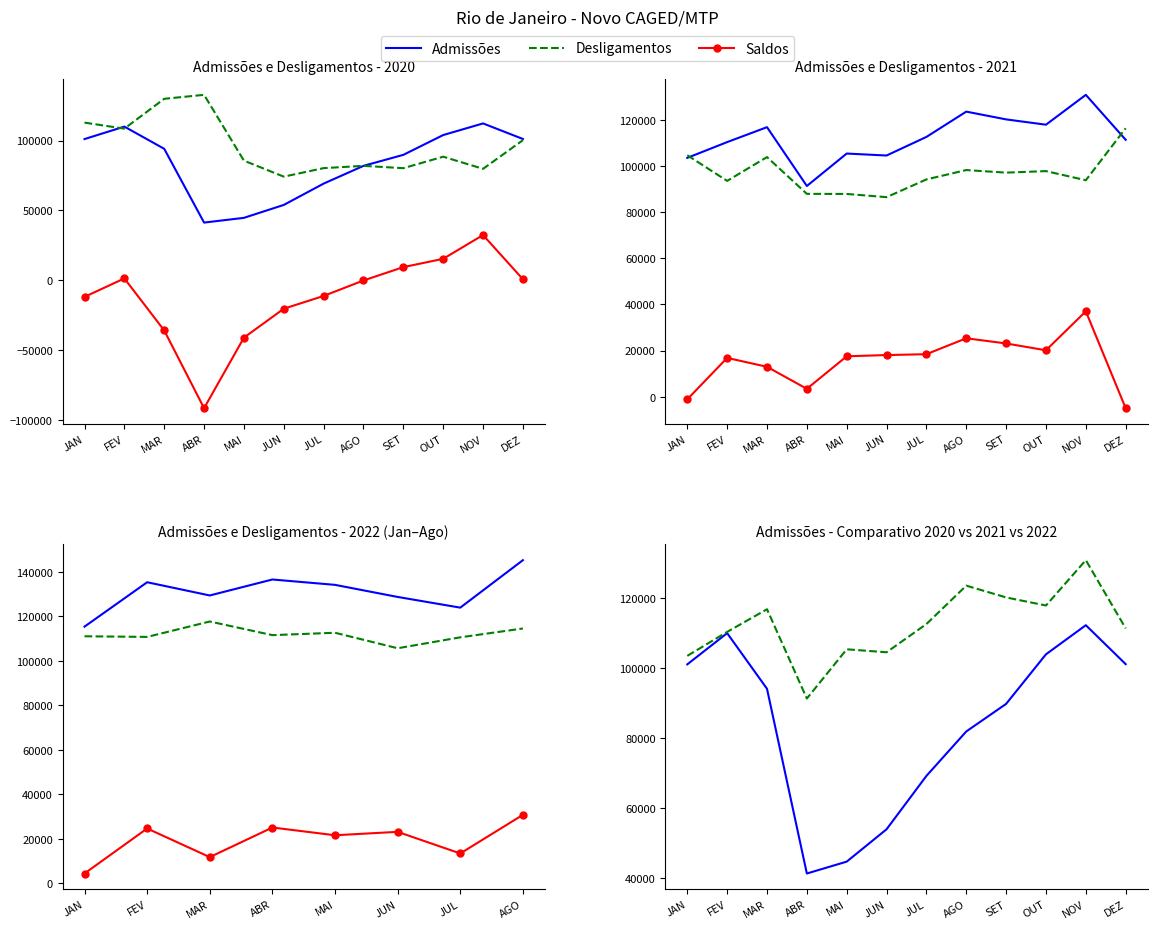

How many interior local valleys does the Admissões 2020 series have?

1